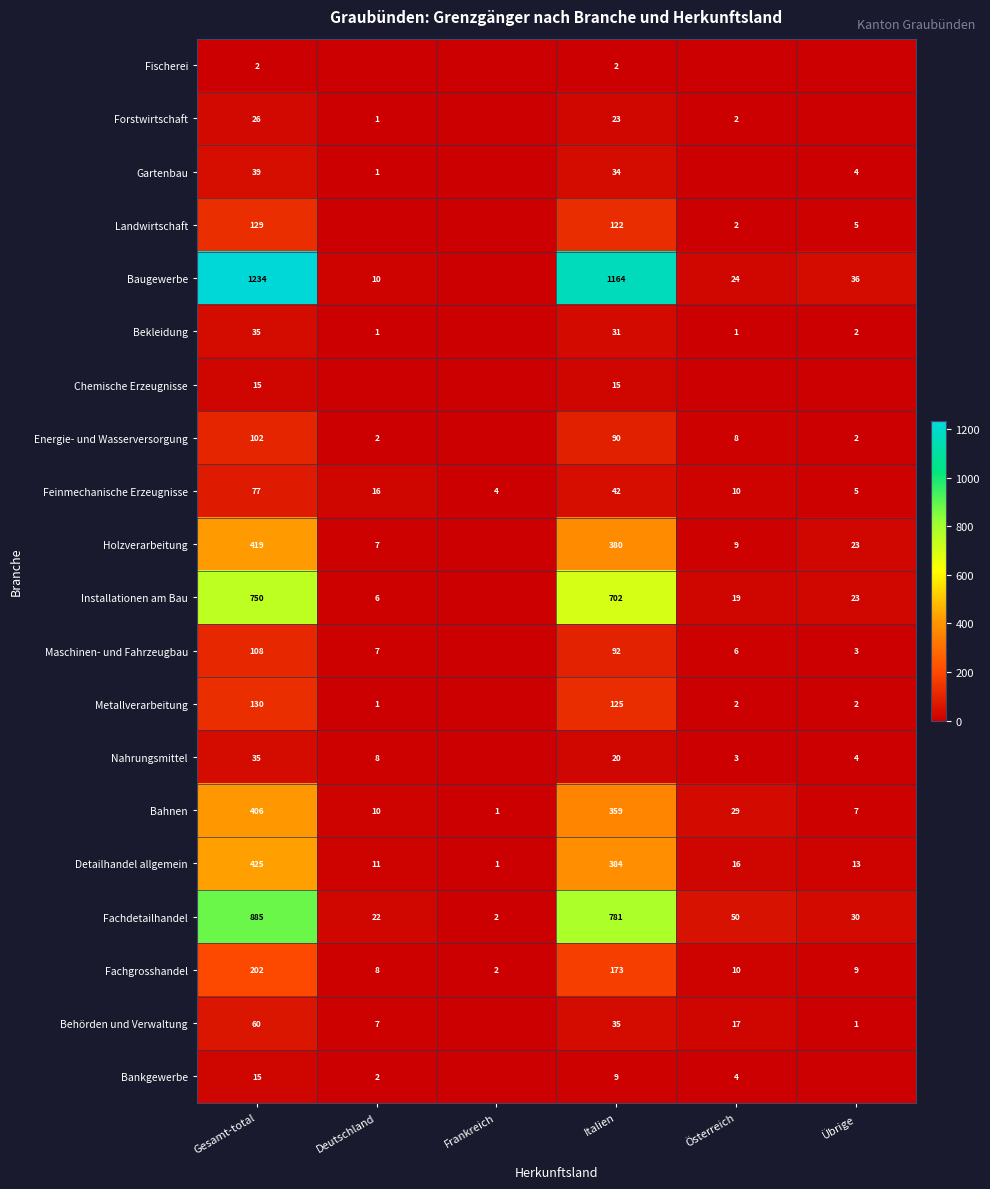

At which category is the sum across all series the highest?

Gesamt-total